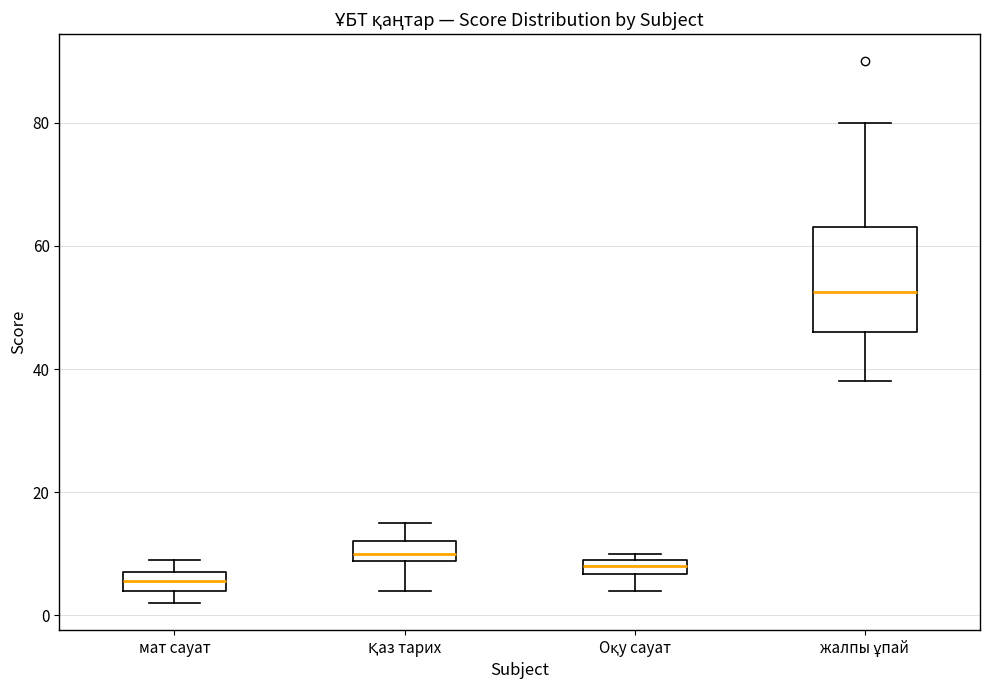

Which box's median line is the lowest?

мат сауат